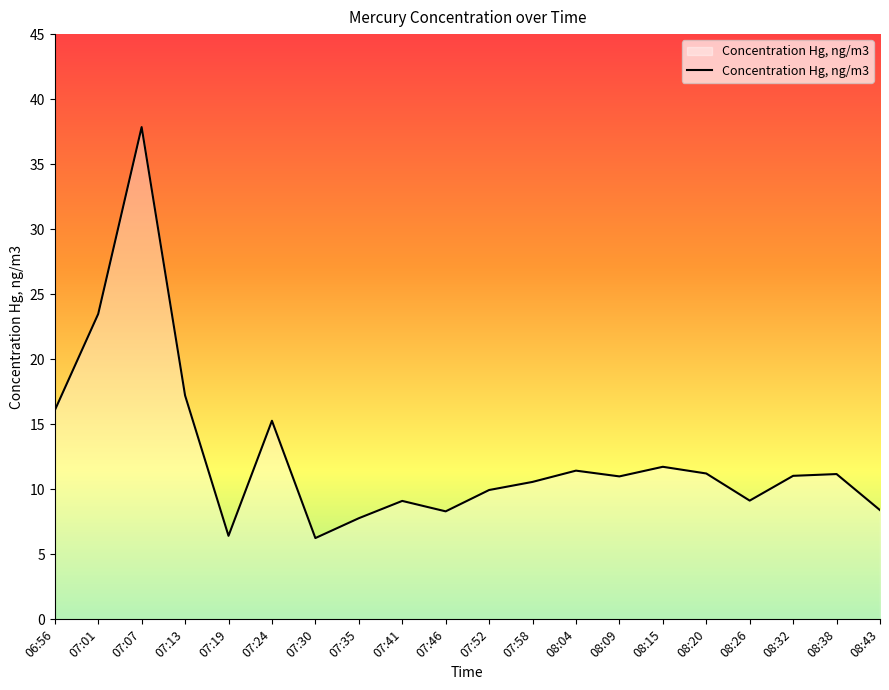

Where is the first local maximum?

07:07